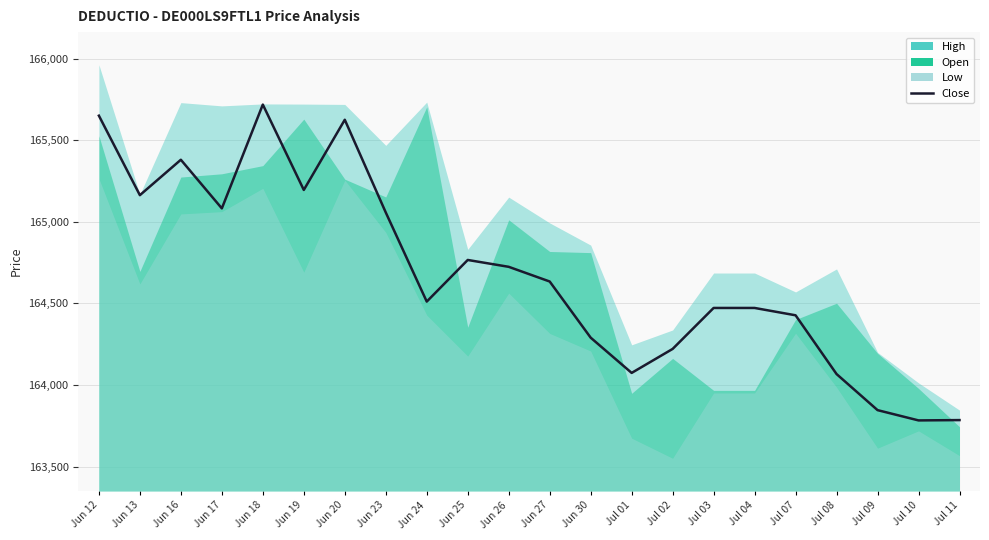

Which label corresponds to the largest value in the chart?

Jun 18